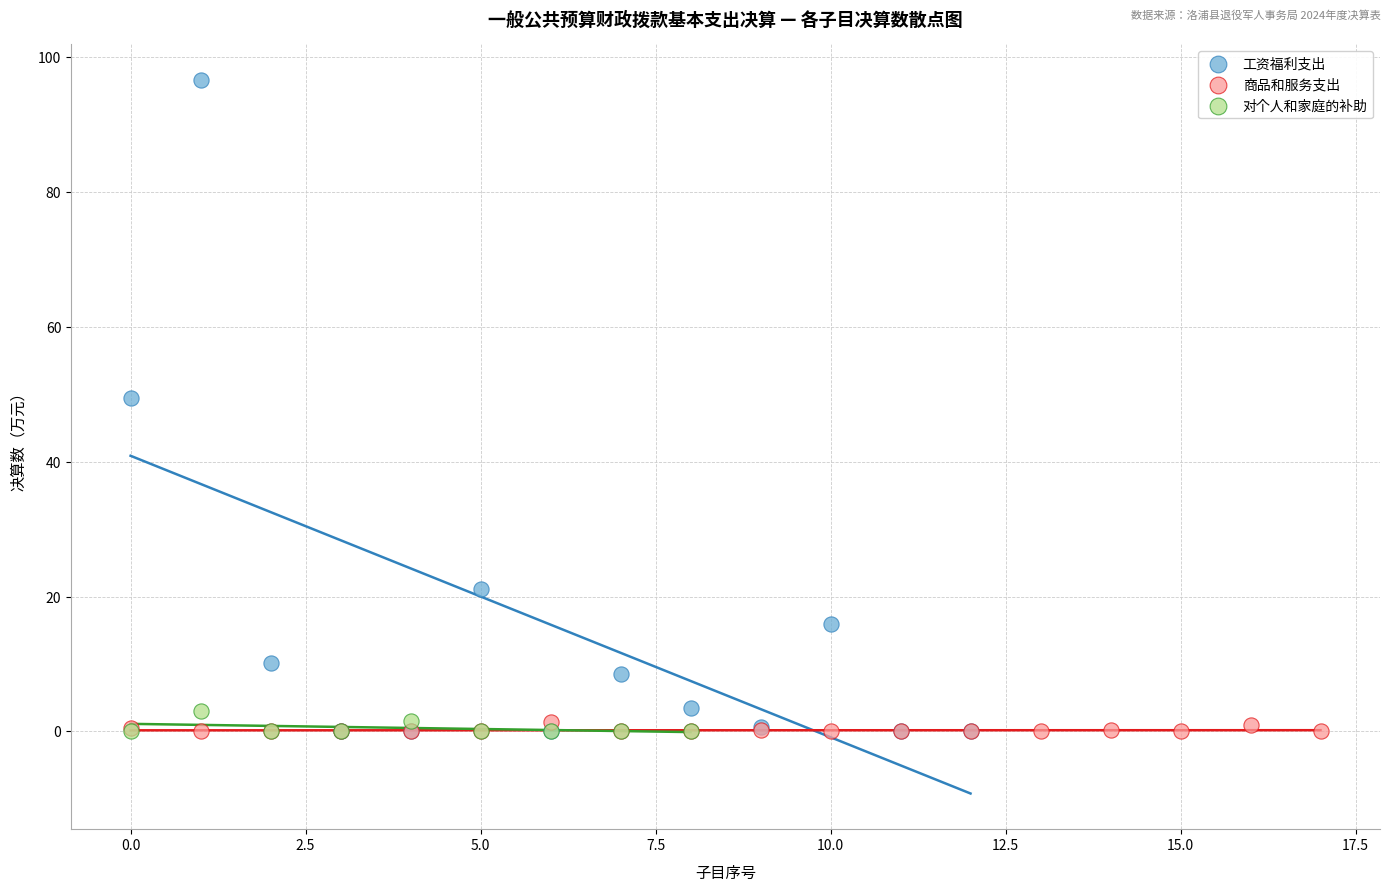

Which series reaches the maximum Y coordinate?

工资福利支出